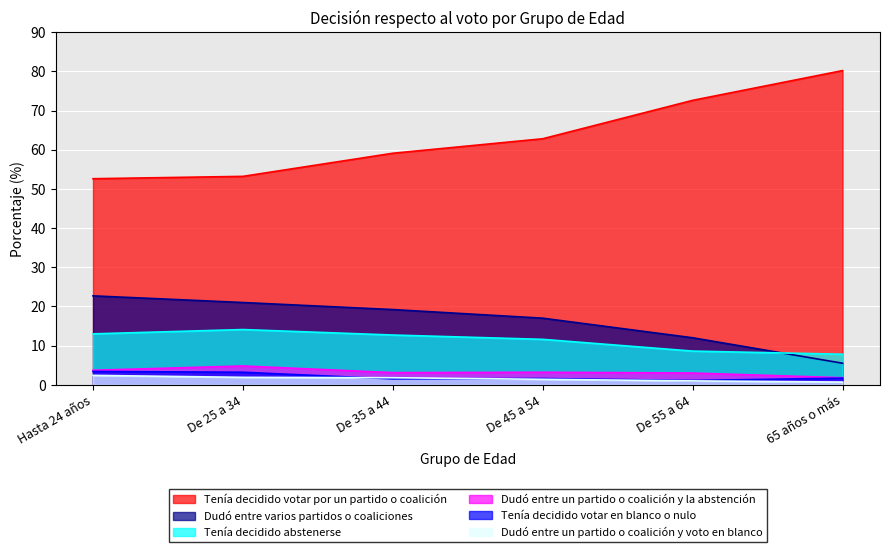

What is the difference between the Dudó entre un partido o coalición y la abstención values at 65 años o más and Hasta 24 años?

1.9